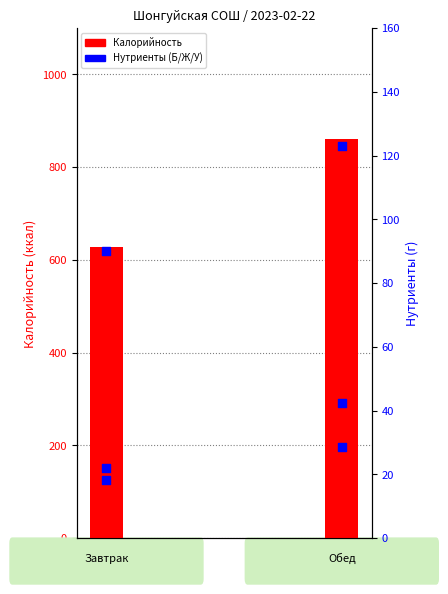

What are all the series names shown in the legend?

Калорийность, Белки, Жиры, Углеводы